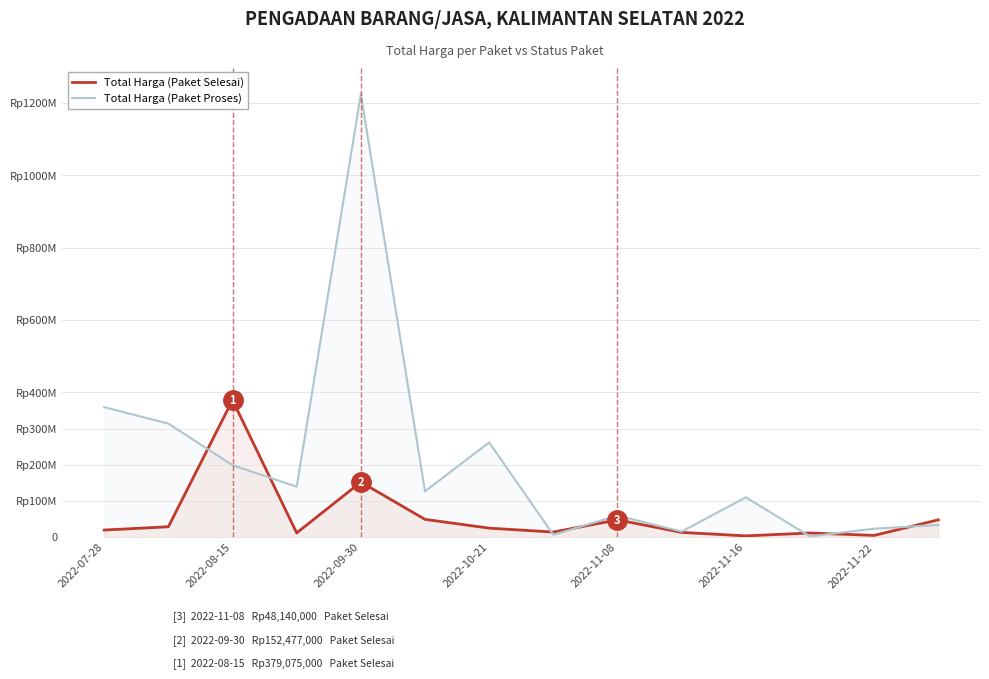

What is the difference between the maximum and minimum values in the Total Harga (Paket Selesai) series?

375250000